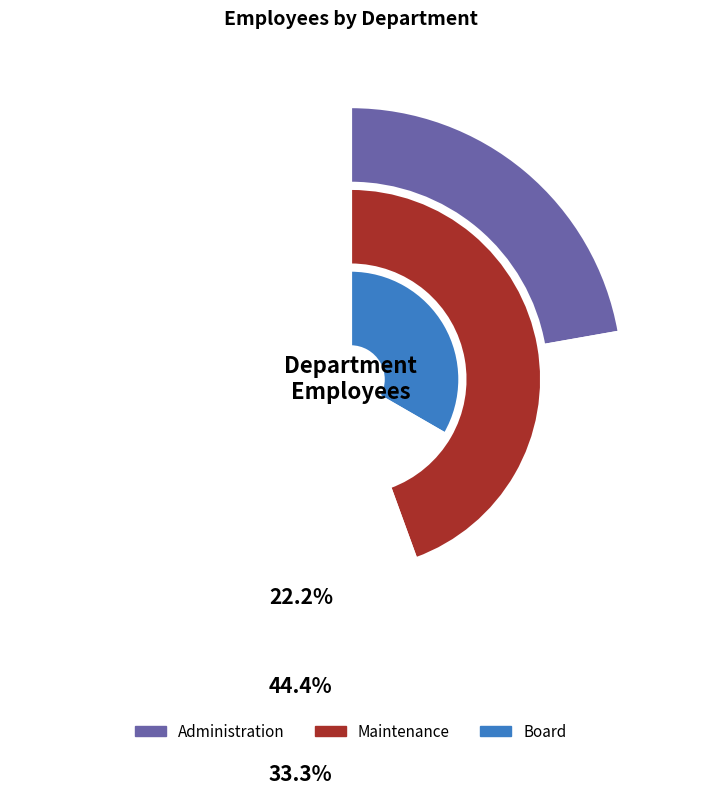

To the nearest percent, what is the average slice percentage?

33%